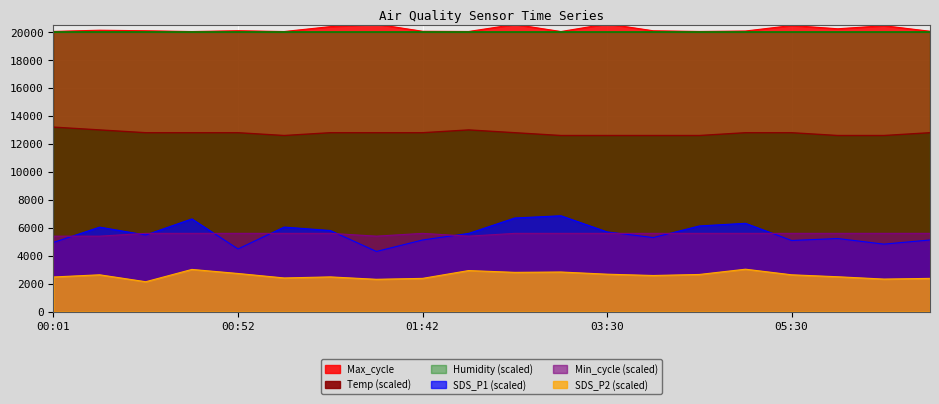

What is the sum of all Max_cycle values?

404110.0